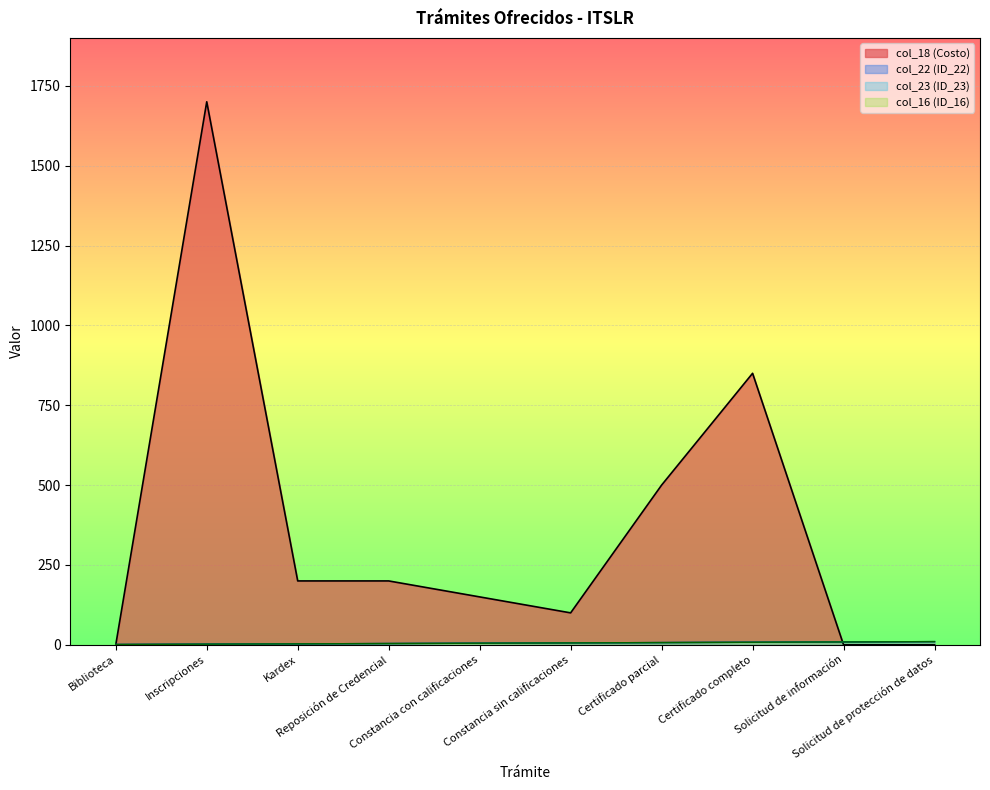

Which label corresponds to the smallest value in the chart?

Biblioteca